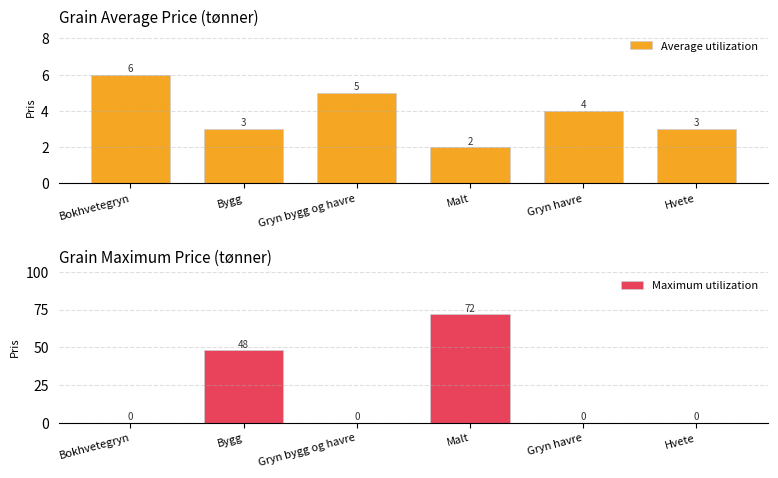

How many groups of bars are there?

6